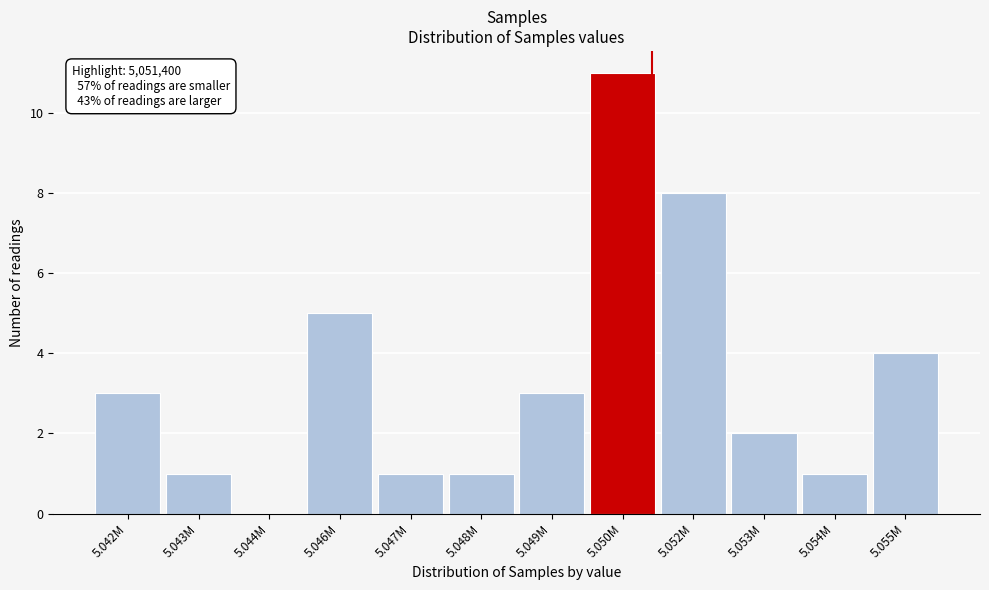

Reading left to right, list all the values displayed in this chart.

5.042M=3	5.043M=1	5.044M=0	5.046M=5	5.047M=1	5.048M=1	5.049M=3	5.050M=11	5.052M=8	5.053M=2	5.054M=1	5.055M=4